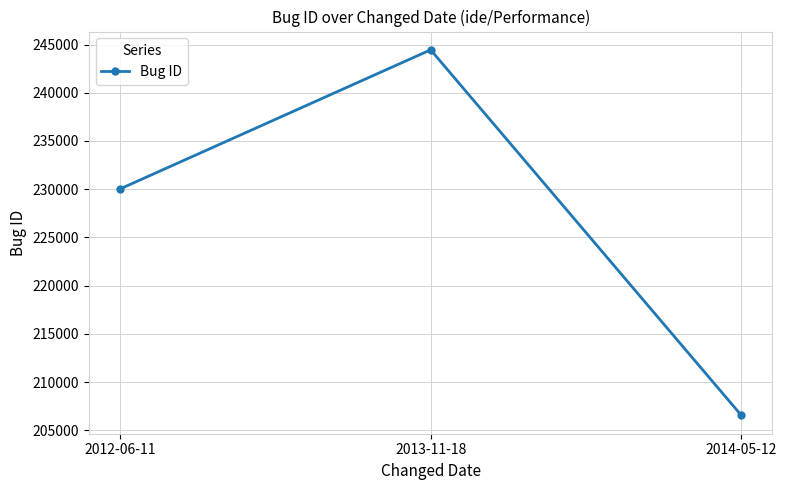

List the labels in order of value, smallest first.

2014-05-12, 2012-06-11, 2013-11-18